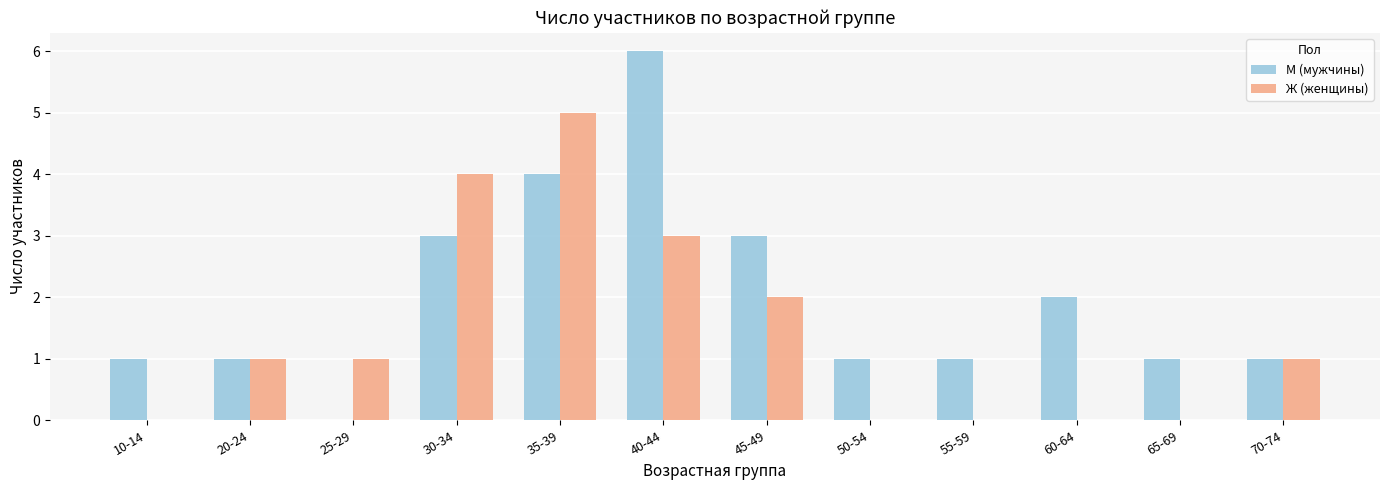

The value of Ж (женщины) at 50-54 is 2. True or false?

False